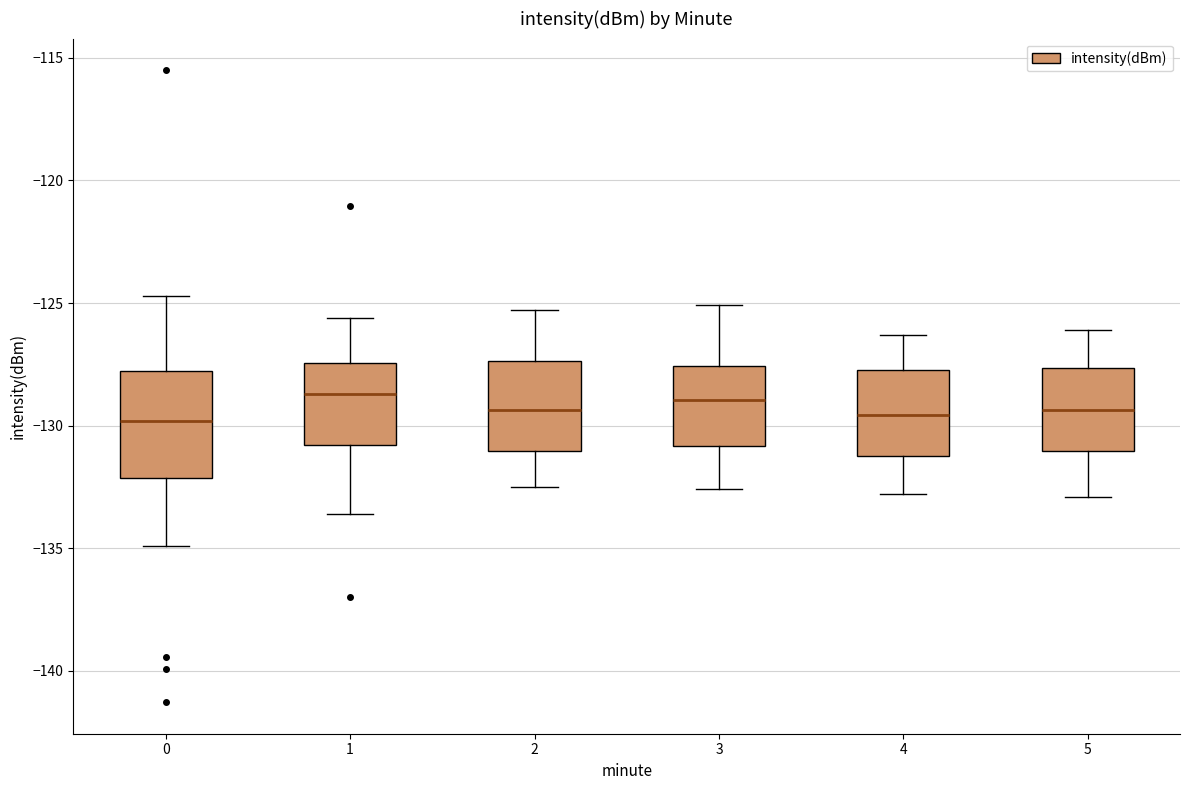

Reading left to right, read every box against the y-axis: the position of its median line, the range the box covers, and the ends of its whiskers. The values are not printed on the chart, so give them approximately, as read against the axis.

0: median -130.0, box -132.0 to -128.0, whiskers -135.0 to -124.5
1: median -128.5, box -131.0 to -127.5, whiskers -133.5 to -125.5
2: median -129.5, box -131.0 to -127.5, whiskers -132.5 to -125.5
3: median -129.0, box -131.0 to -127.5, whiskers -132.5 to -125.0
4: median -129.5, box -131.0 to -127.5, whiskers -133.0 to -126.5
5: median -129.5, box -131.0 to -127.5, whiskers -133.0 to -126.0